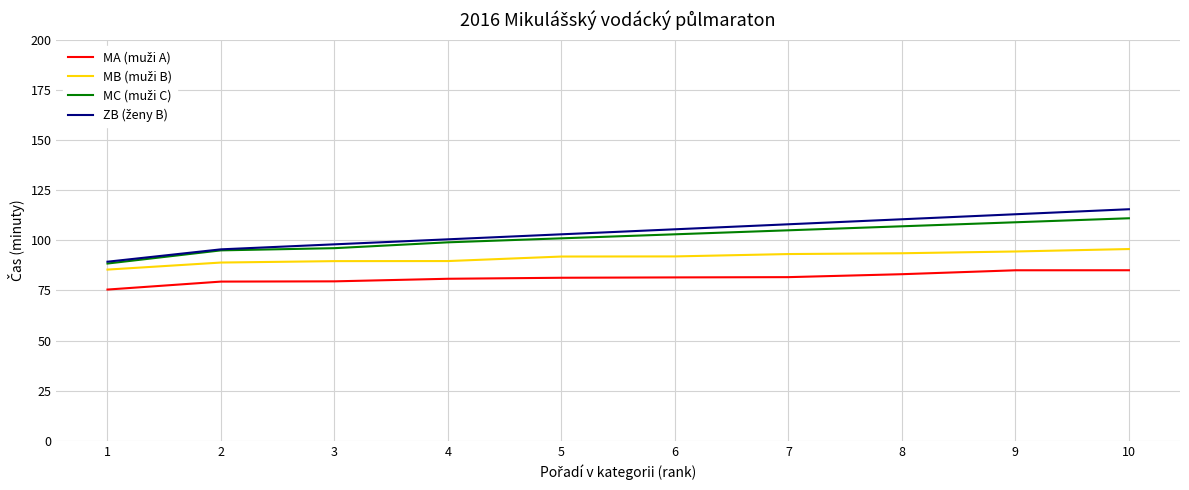

How many lines are shown in the chart?

4